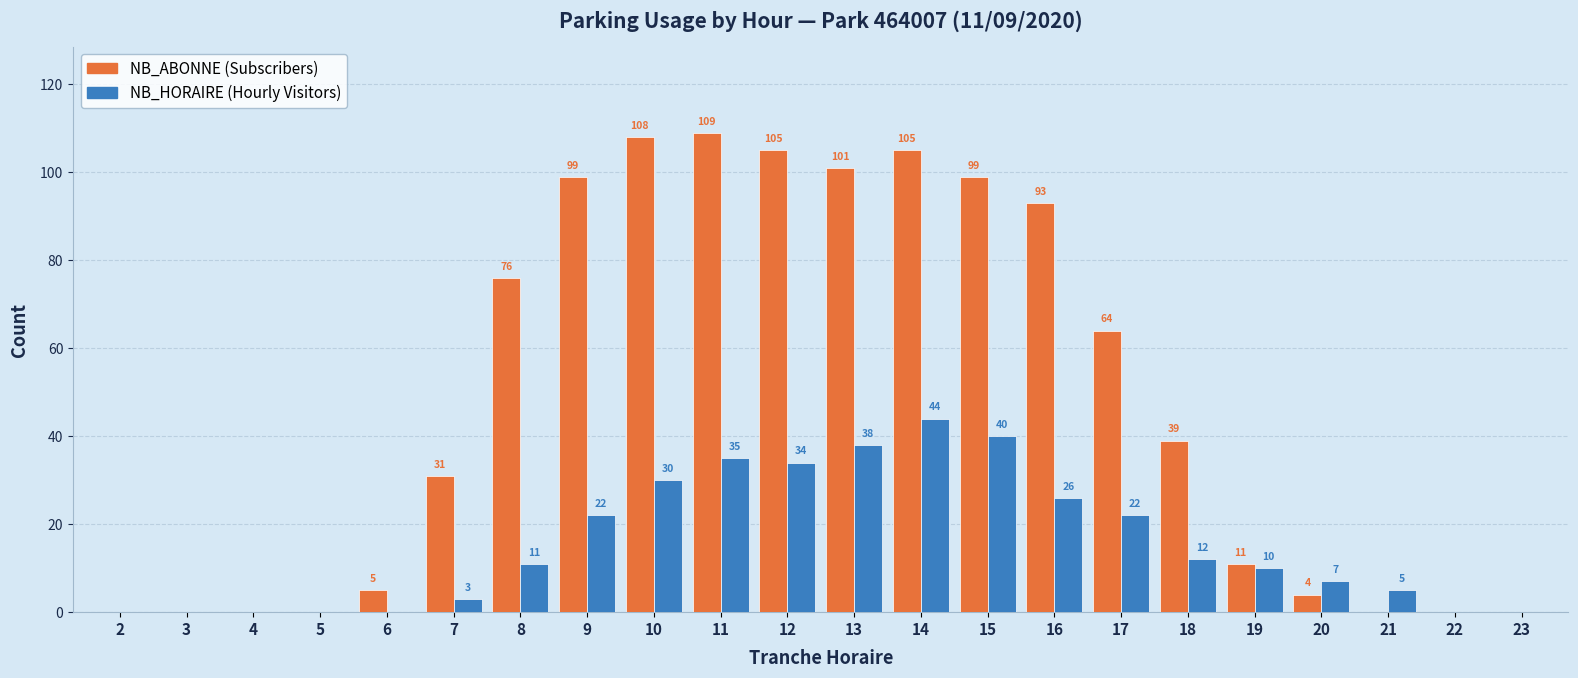

How many categories are shown in the chart?

22